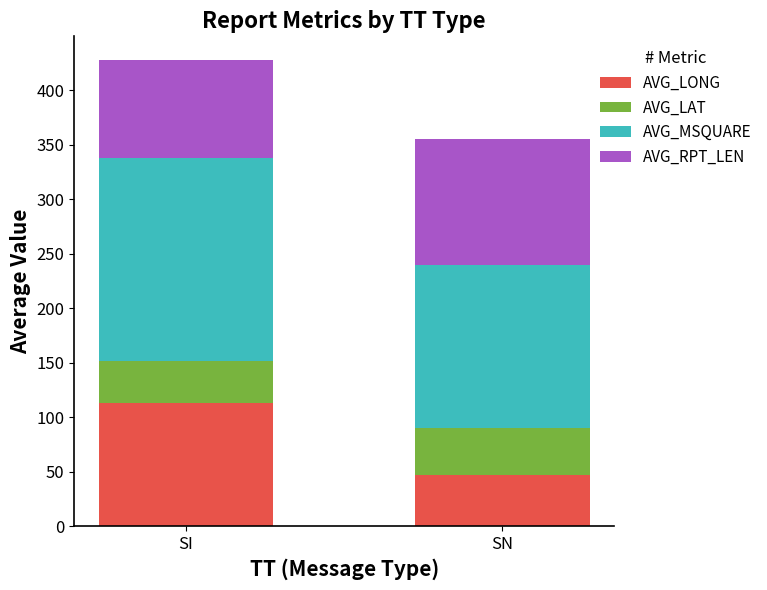

At which category is the sum across all series the highest?

SI